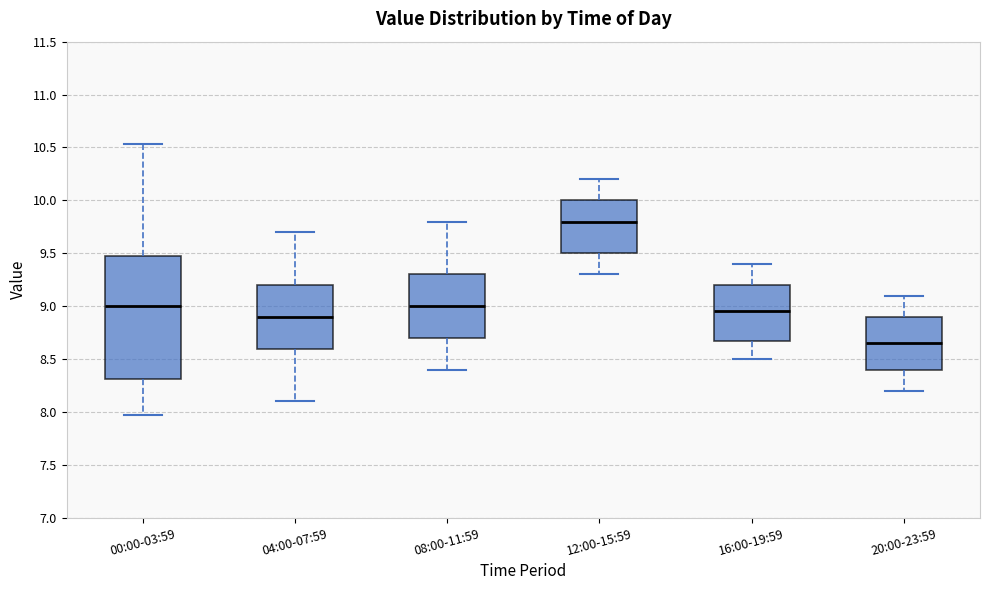

Which box has the highest median line?

12:00-15:59